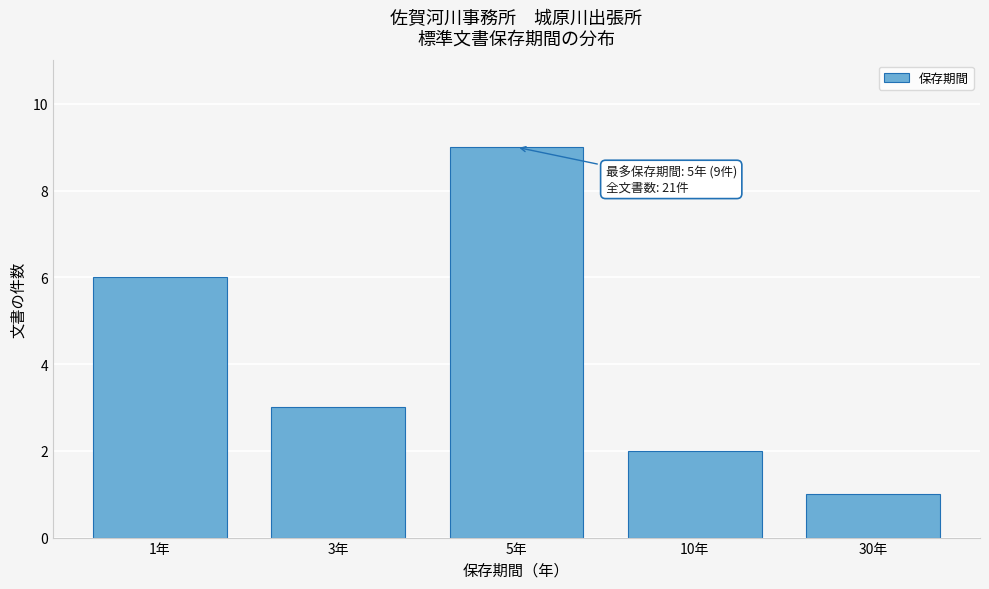

Reading right to left, list all the values displayed in this chart.

30年=1	10年=2	5年=9	3年=3	1年=6